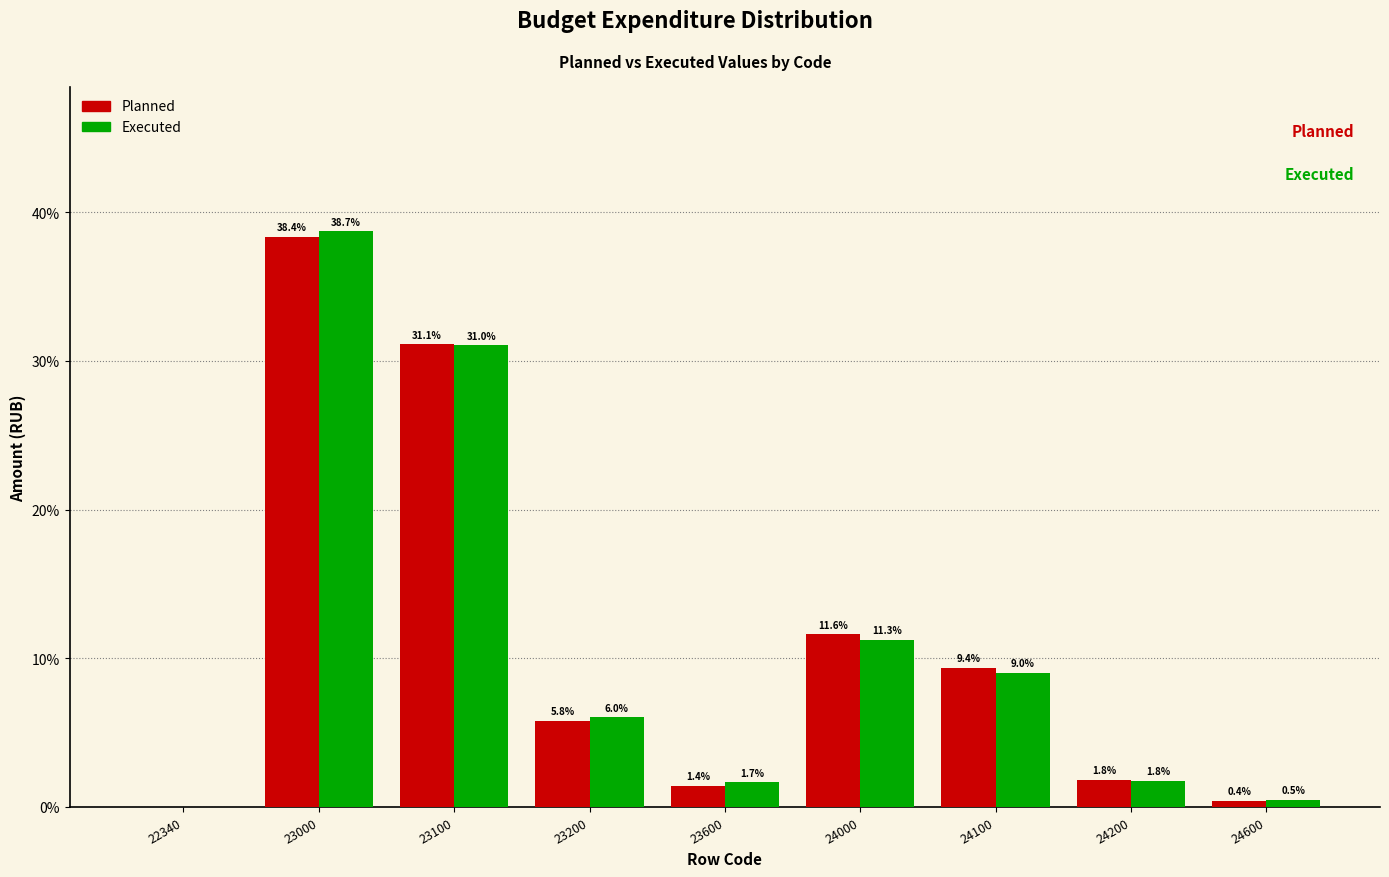

At which label does Executed first exceed 6?

23000